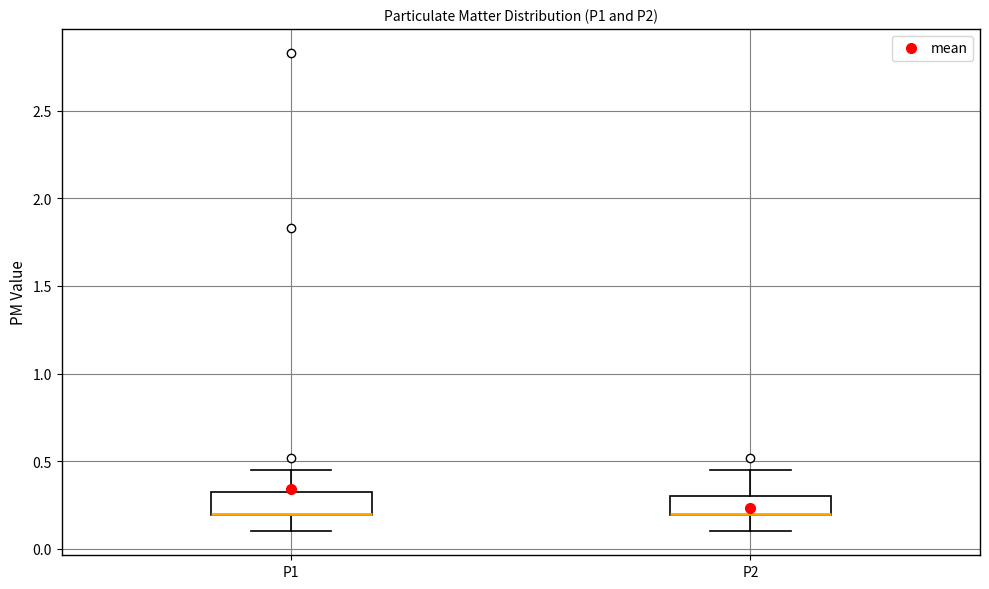

Reading left to right, transcribe this box plot: for each box, give where its median line is, the range the box spans, and where its two whiskers end, as read against the y-axis. The values are not printed on the chart, so give them approximately, as read against the axis.

P1: median 0.20 (drawn on the box's lower edge), box 0.20 to 0.30, whiskers 0.10 to 0.45
P2: median 0.20 (drawn on the box's lower edge), box 0.20 to 0.30, whiskers 0.10 to 0.45